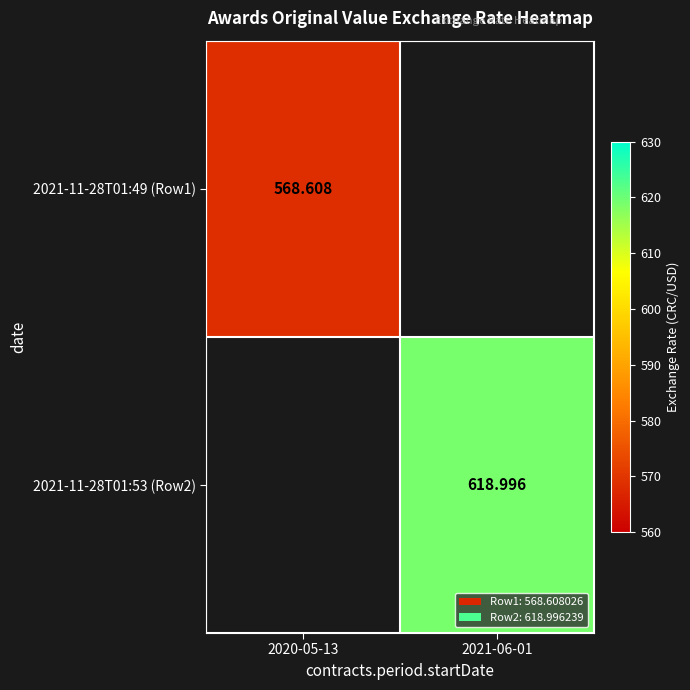

The 2021-11-28T01:49 (Row1) series shows 568.6 at 2020-05-13. True or false?

True